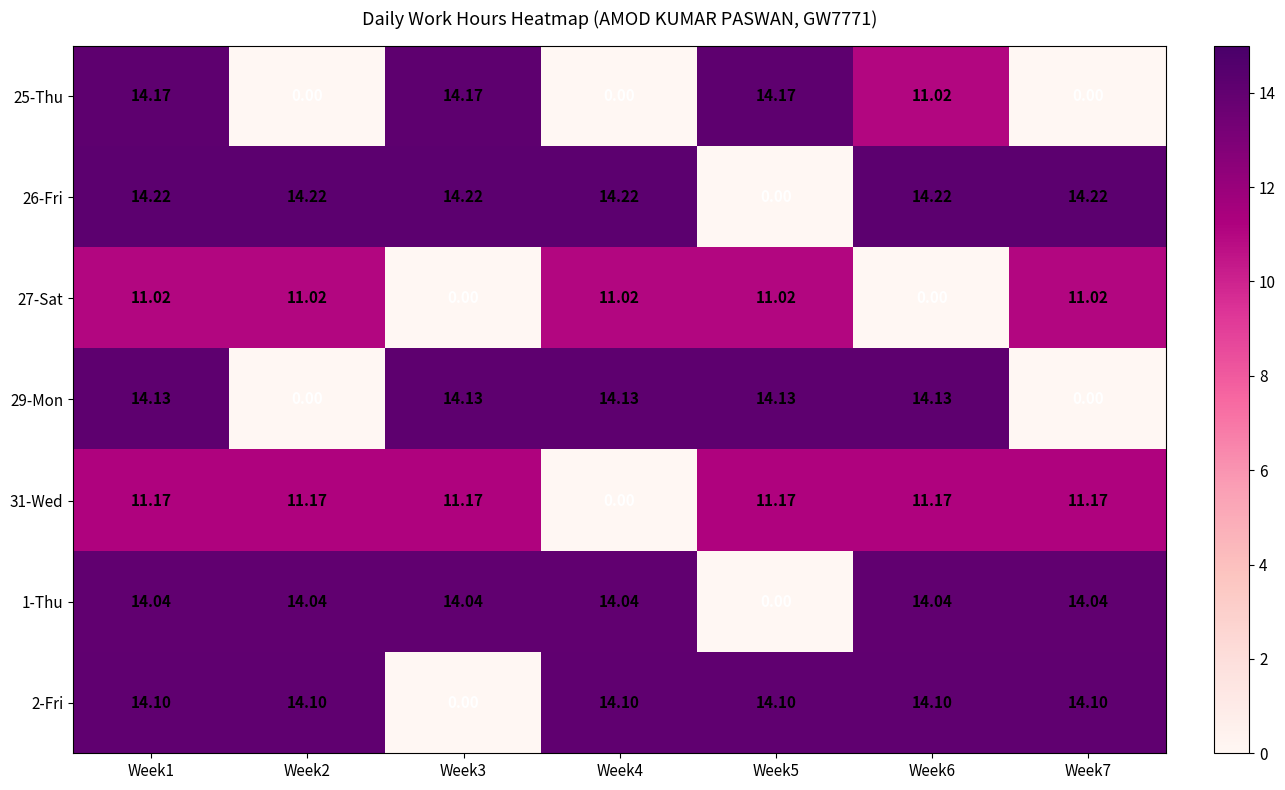

Is the value of 26-Fri at Week3 greater than the value of 25-Thu at Week5?

Yes